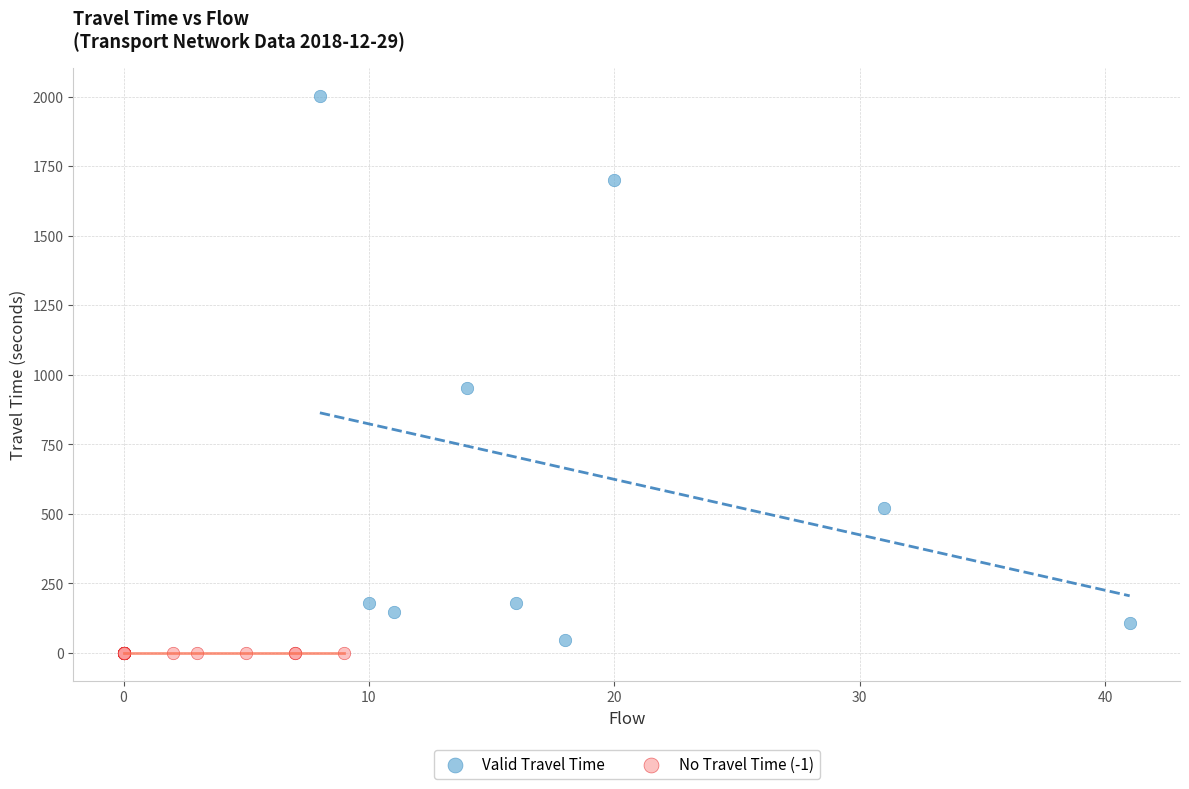

What are all the series names shown in the legend?

Valid Travel Time, No Travel Time (-1)